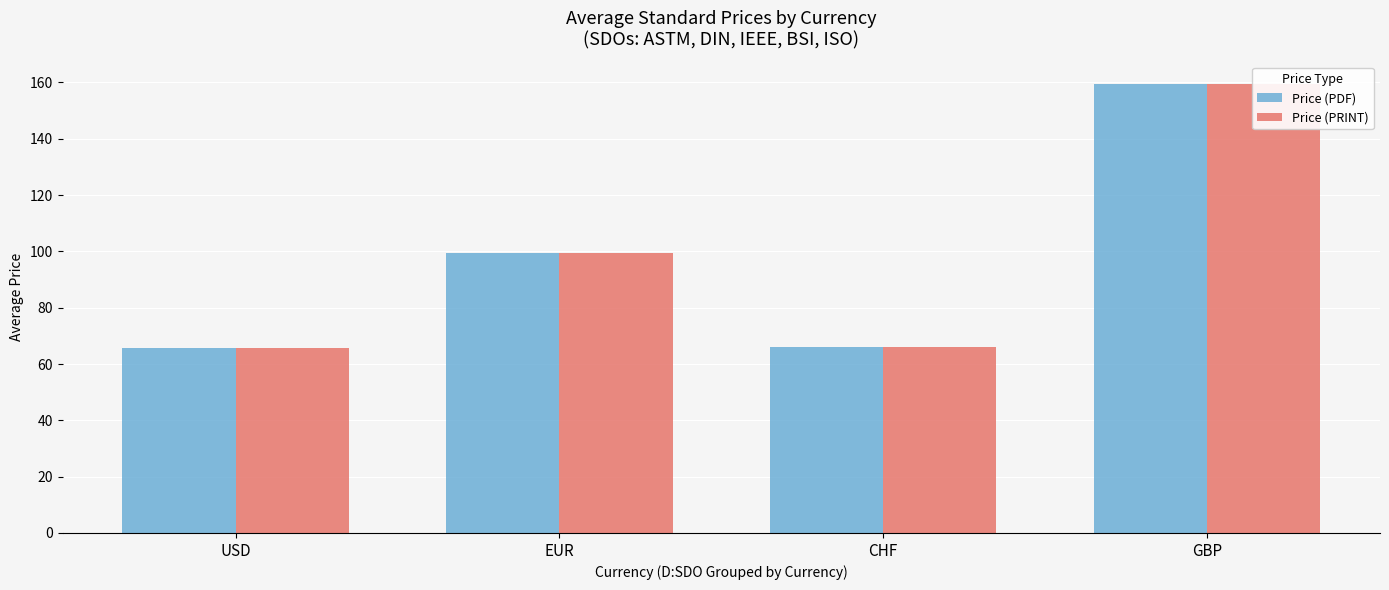

Reading left to right, transcribe all the data shown in this chart.

Price (PDF): 65.8	99.5	66.0	159.4
Price (PRINT): 65.8	99.5	66.0	159.4